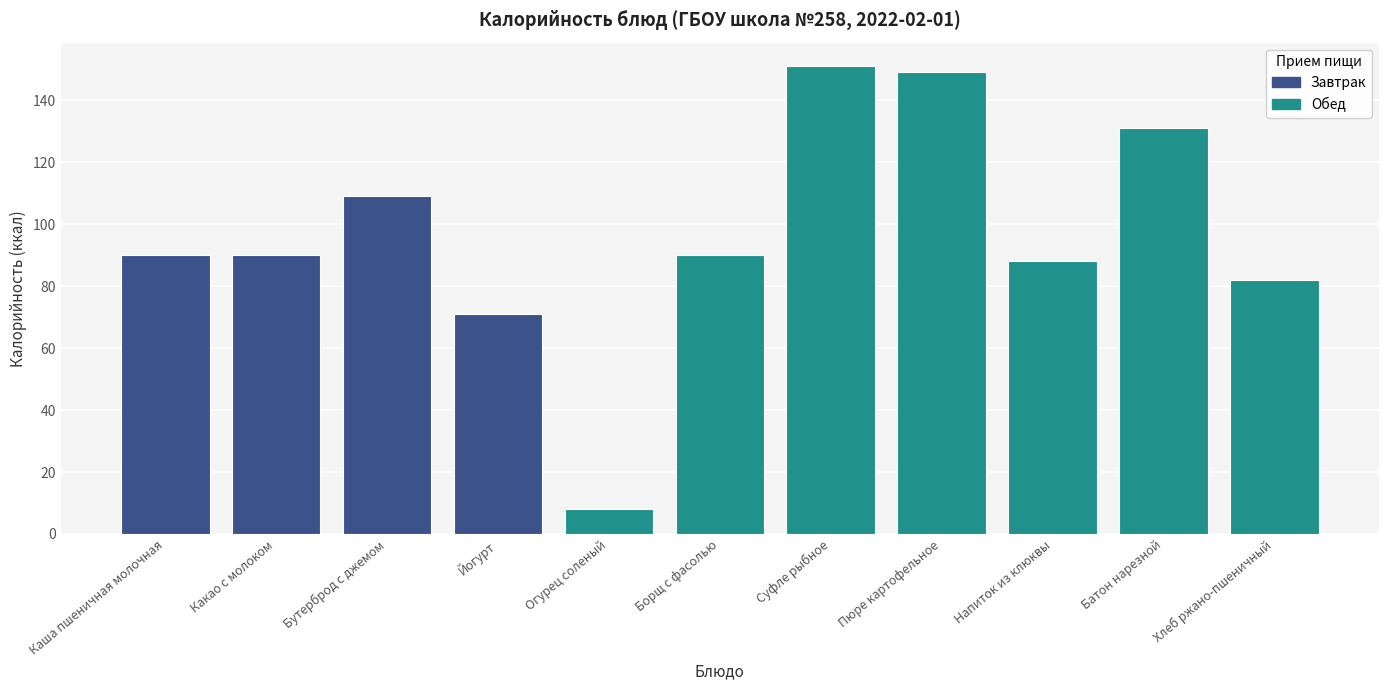

What is the greatest value displayed?

151